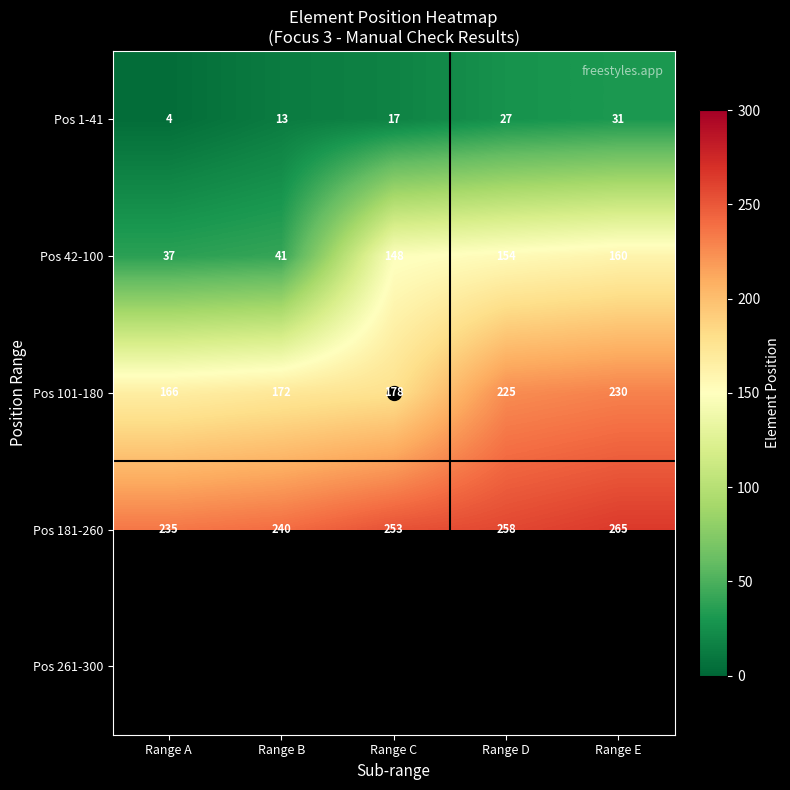

Count the number of data series in this chart.

5